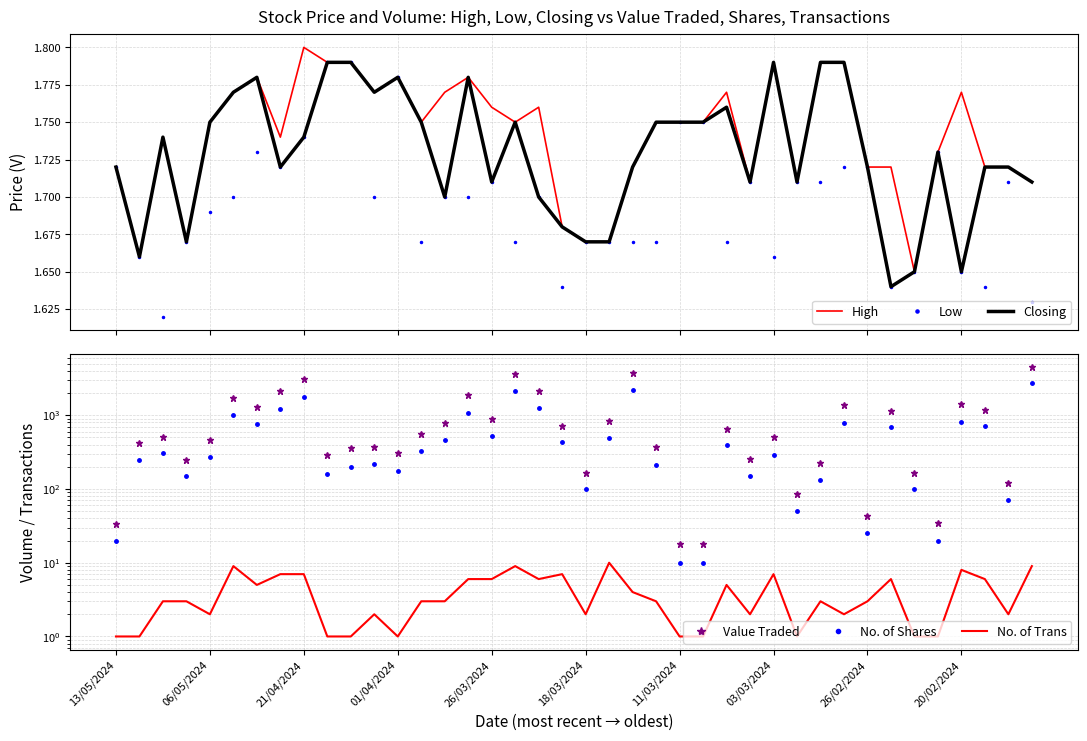

What is the difference between the Low values at 20/02/2024 and 21/04/2024?

0.2